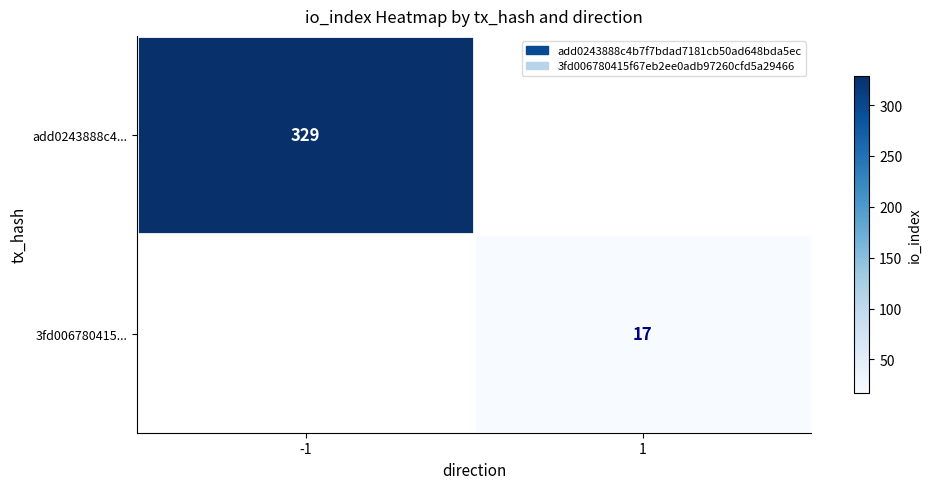

At how many categories does at least one series exceed 109?

1